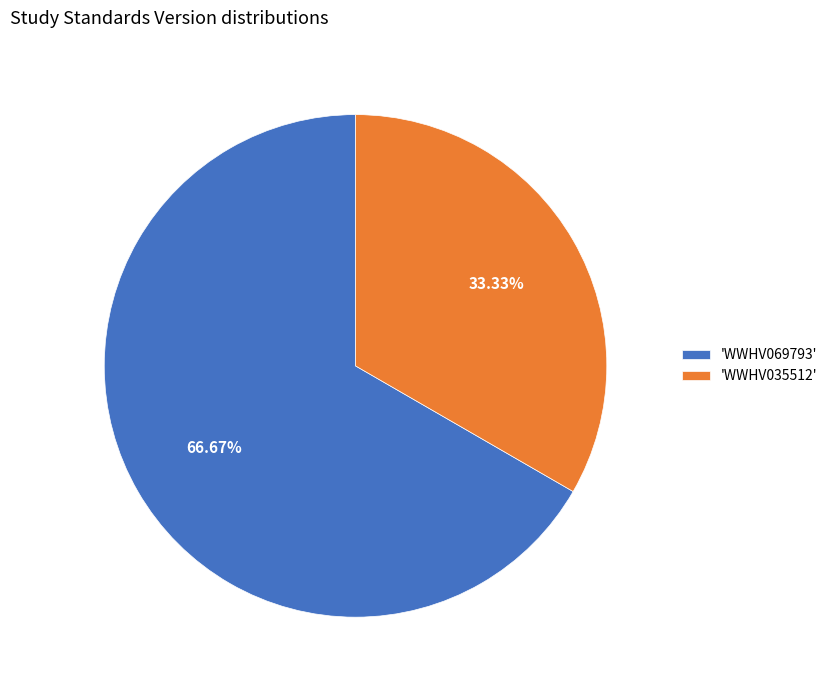

Is the sum of 'WWHV035512' and 'WWHV069793' greater than half?

Yes